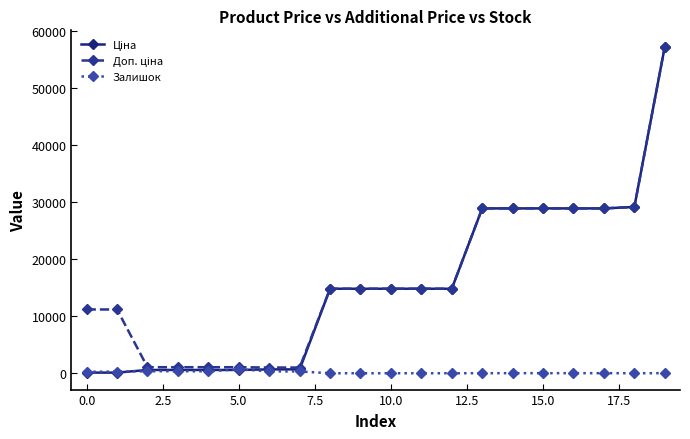

Count the number of categories in the chart.

20